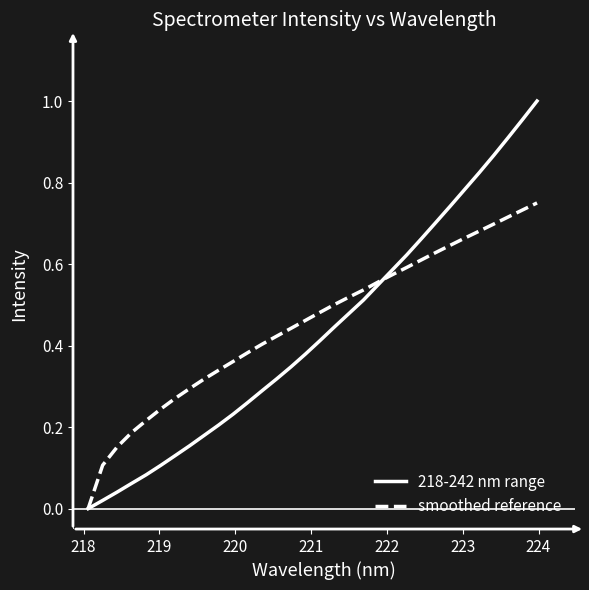

Which series has the largest range (max minus min)?

218-242 nm range